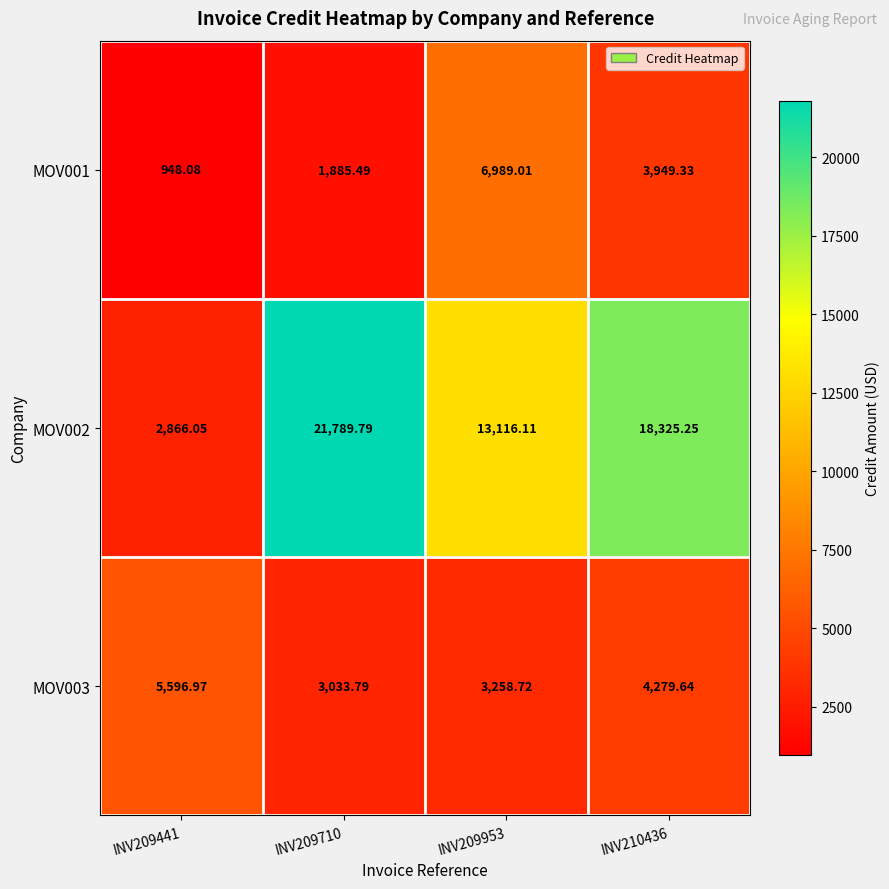

At which category does the chart reach its minimum across all series?

INV209441